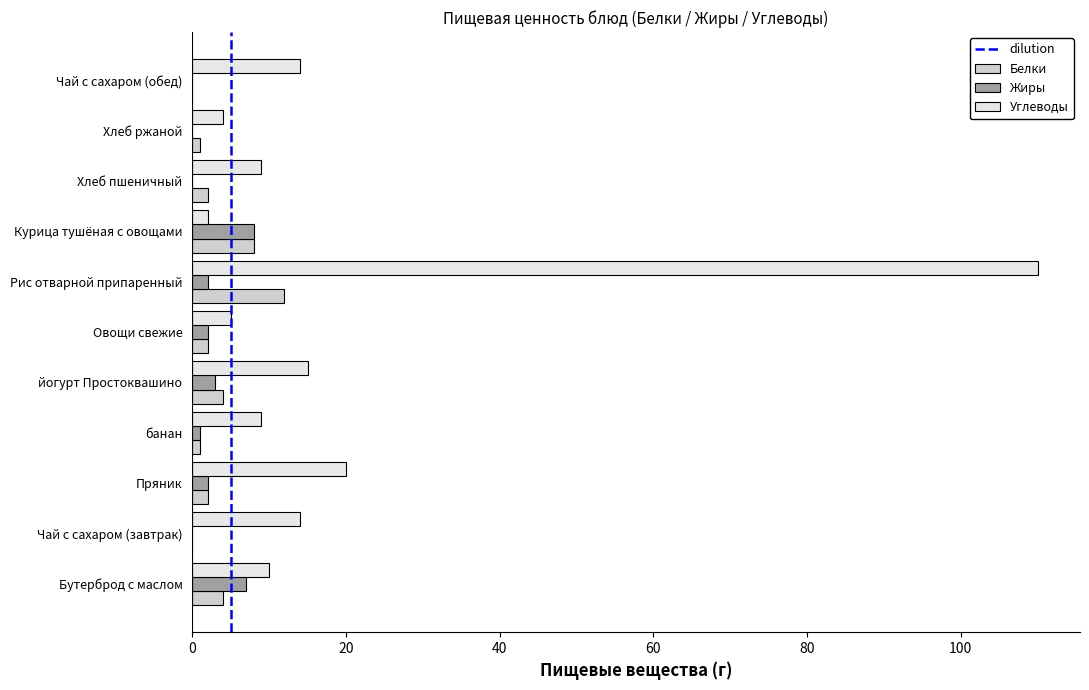

How many data points does each series have?

11